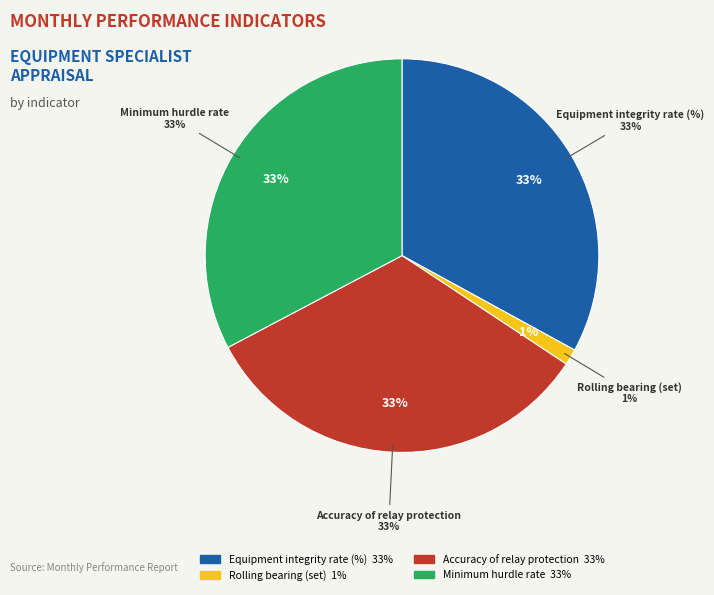

Is it true that Rolling bearing (set) is 1% of the pie?

True